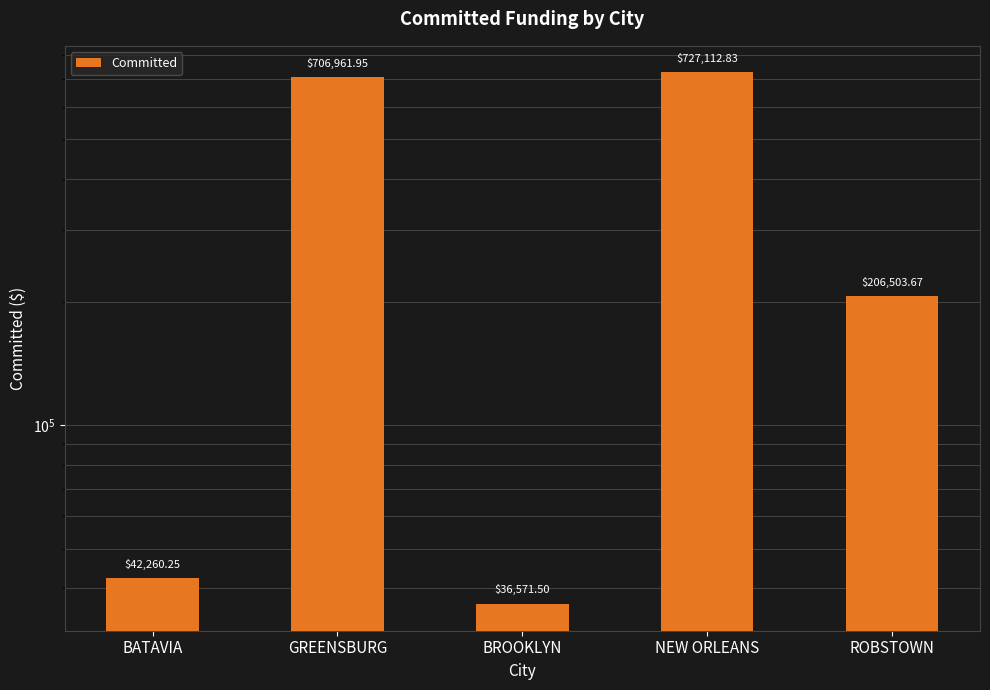

What is the label of the 1st bar from the left?

BATAVIA